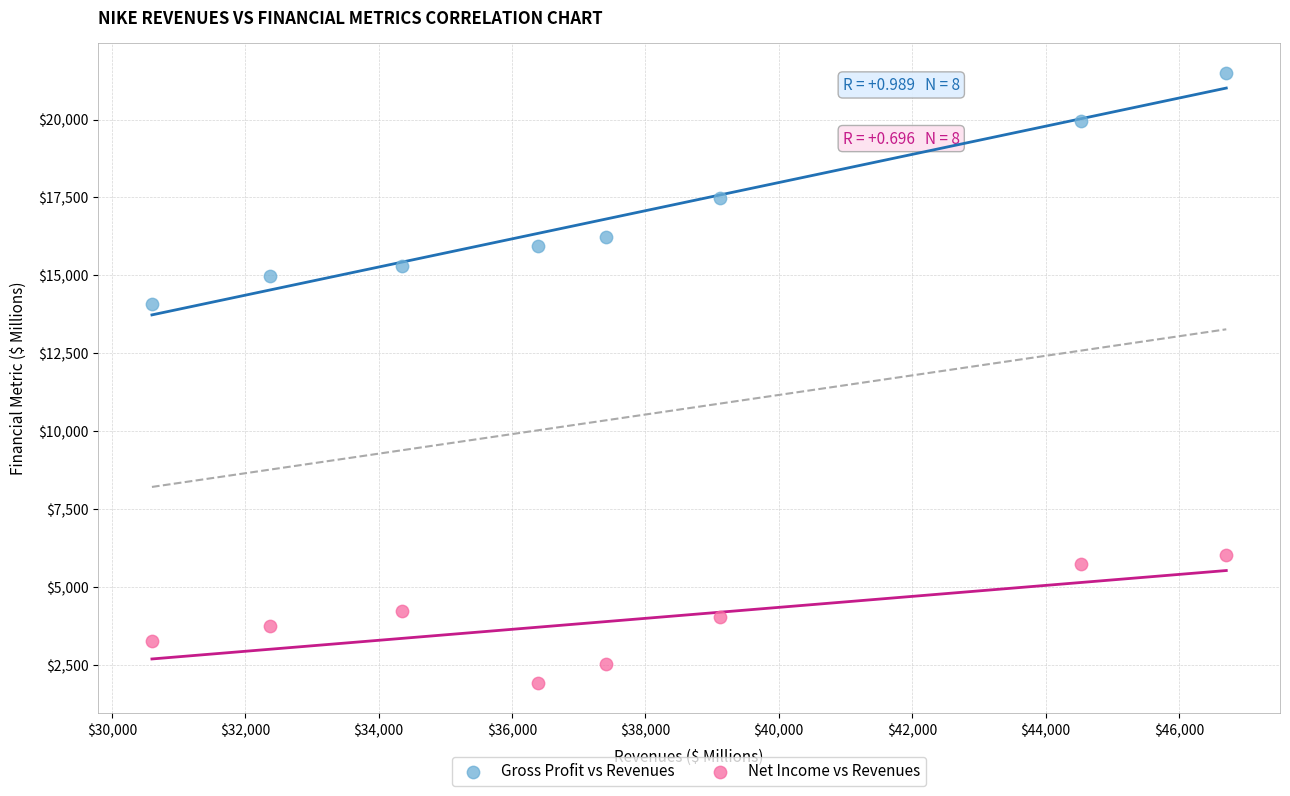

Which series reaches the minimum Y coordinate?

Net Income vs Revenues